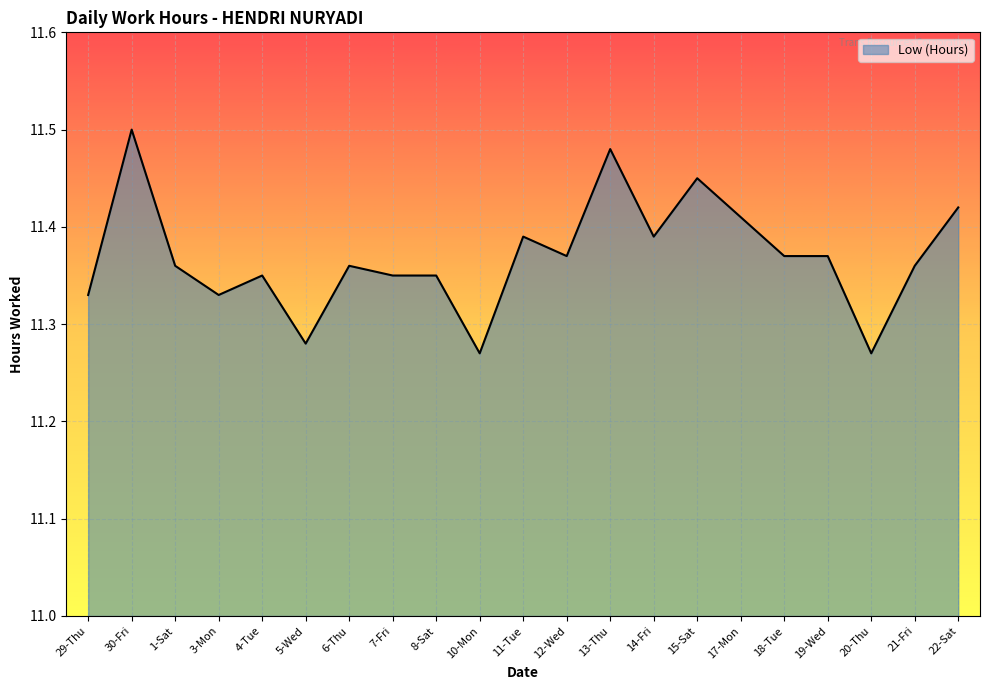

Which has a higher value, 5-Wed or 14-Fri?

14-Fri